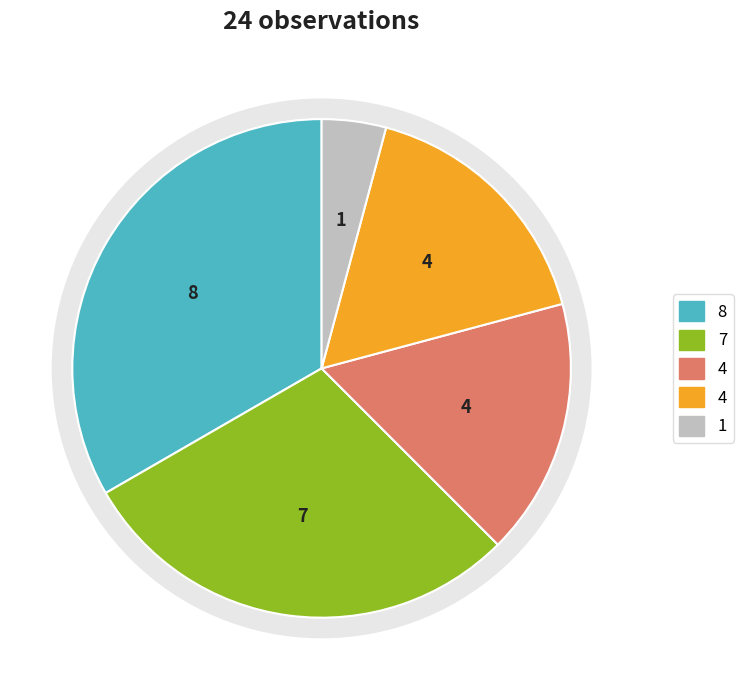

How many segments does this pie chart have?

5